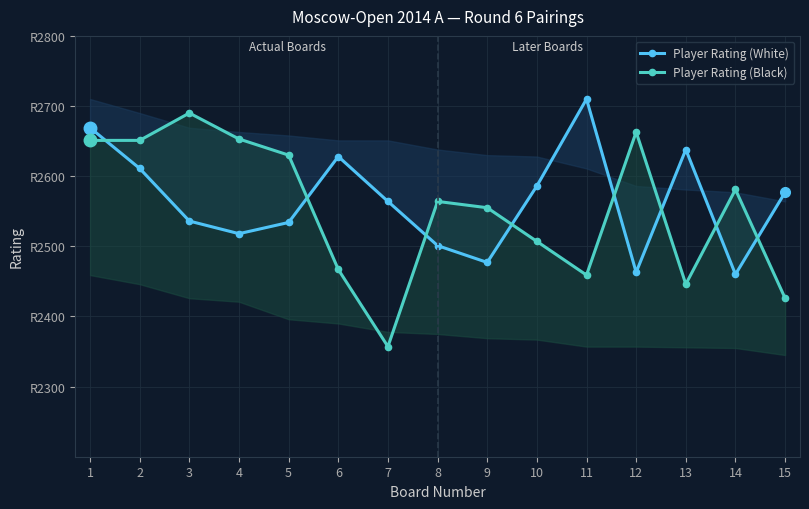

True or false: Player Rating (White) has a value of 2710 at 11.

True